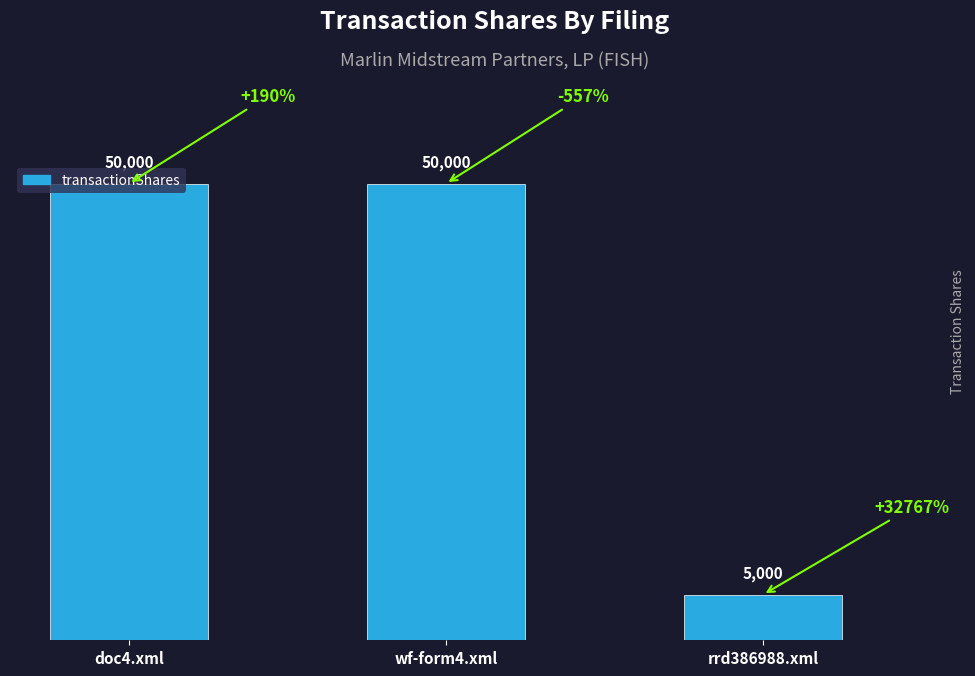

What is the difference between the pctchgSharesOwned values at rrd386988.xml and wf-form4_139689615538151.xml?

33324